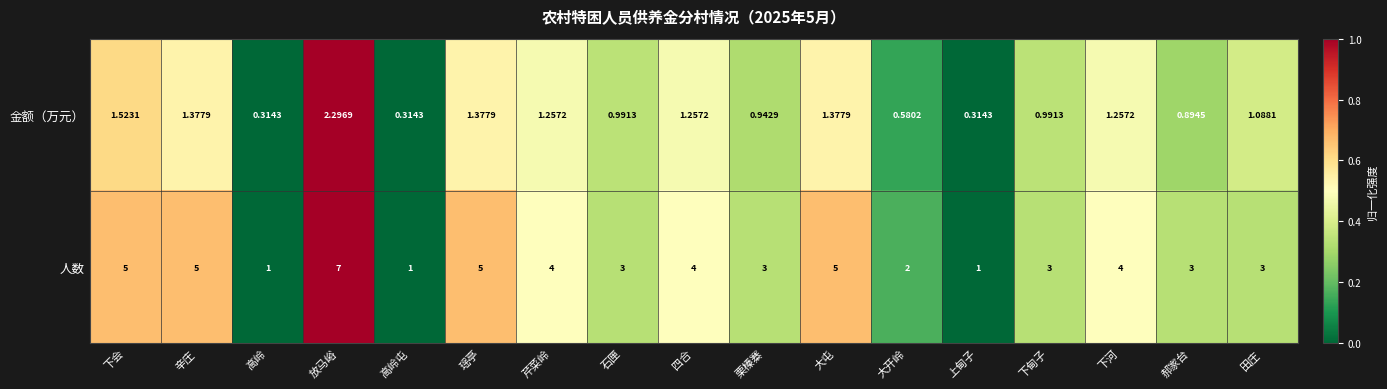

At which category is the sum across all series the highest?

放马峪